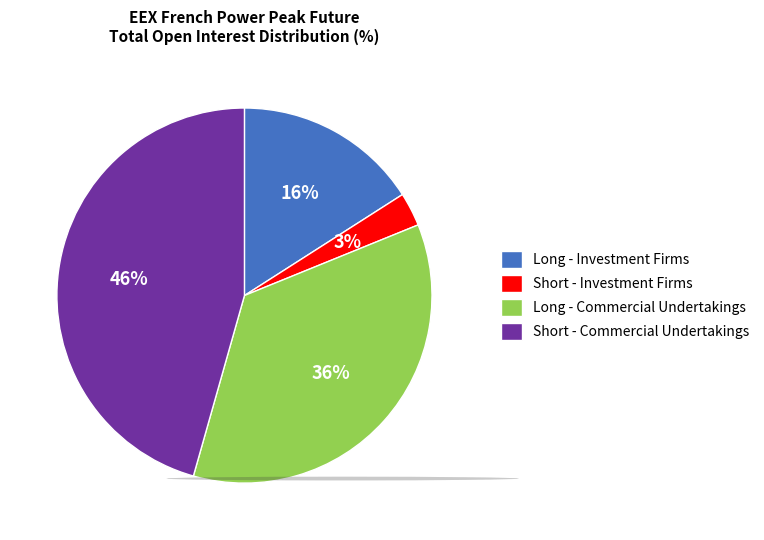

To the nearest percent, what is the difference between the largest and smallest slice percentages?

43%